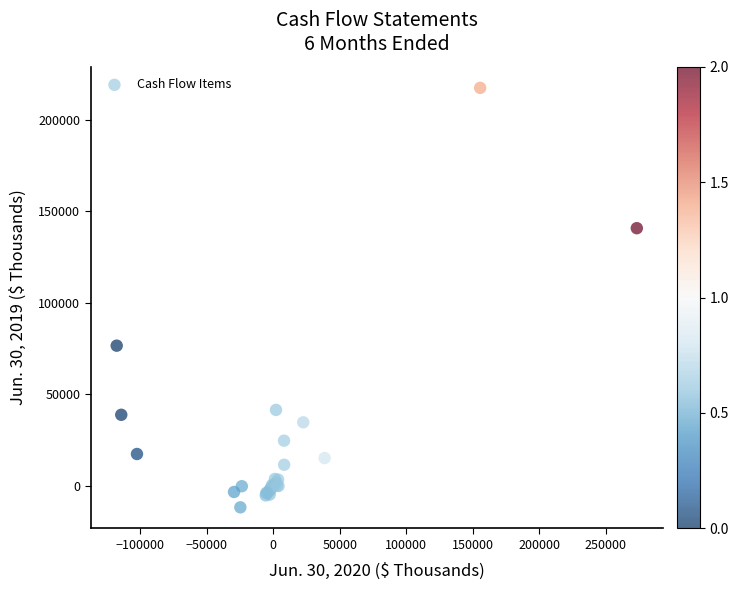

What Y value in the scatter plot is closest to 102829?

76587